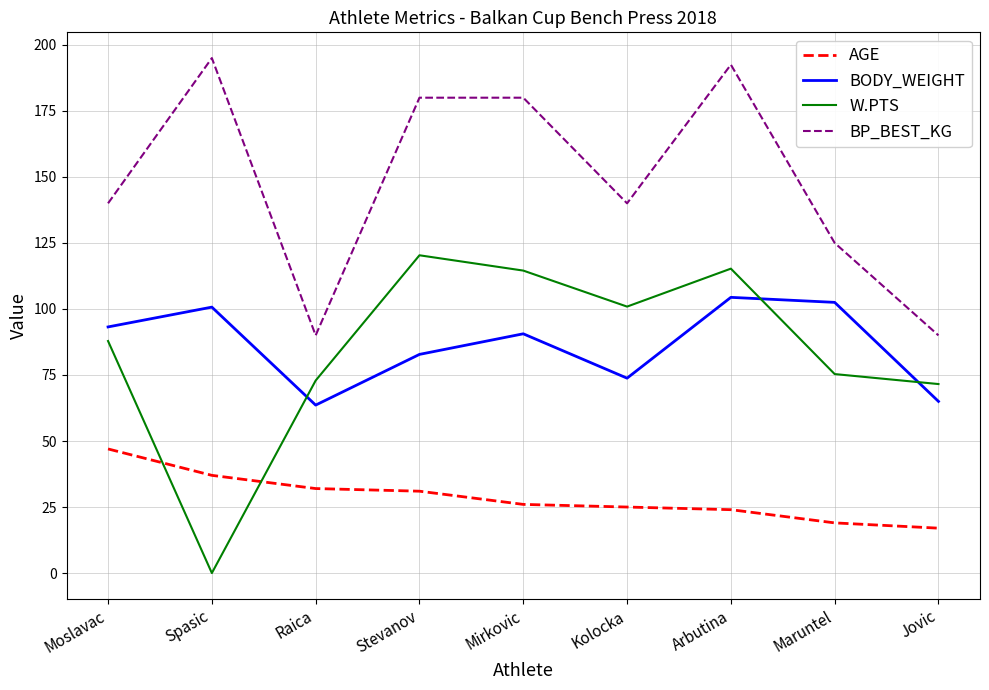

What is the spread (max minus min) of values at Arbutina?

168.5